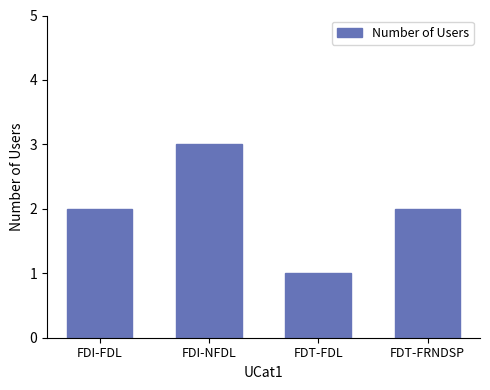

Between FDT-FDL and FDI-FDL, which is larger?

FDI-FDL